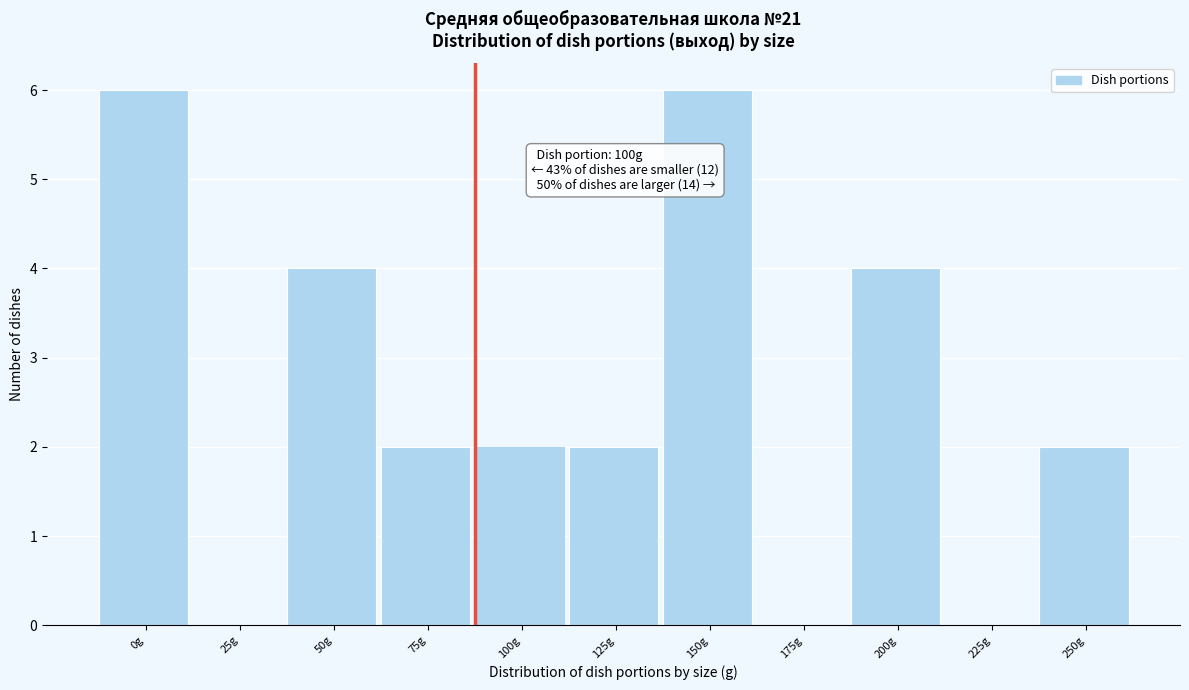

Reading left to right, list all the values displayed in this chart.

0g=6	25g=0	50g=4	75g=2	100g=2	125g=2	150g=6	175g=0	200g=4	225g=0	250g=2